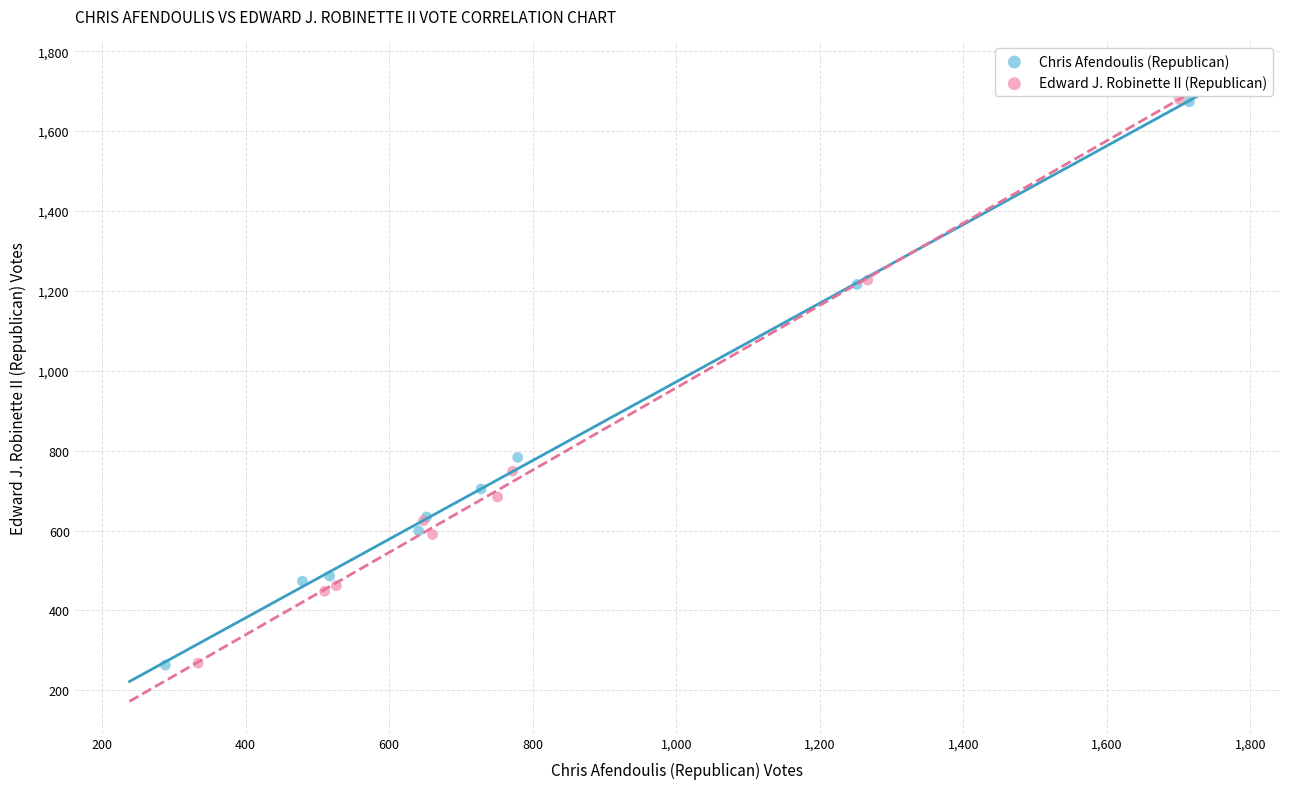

Which series has the widest spread of Y values?

Edward J. Robinette II (Republican)